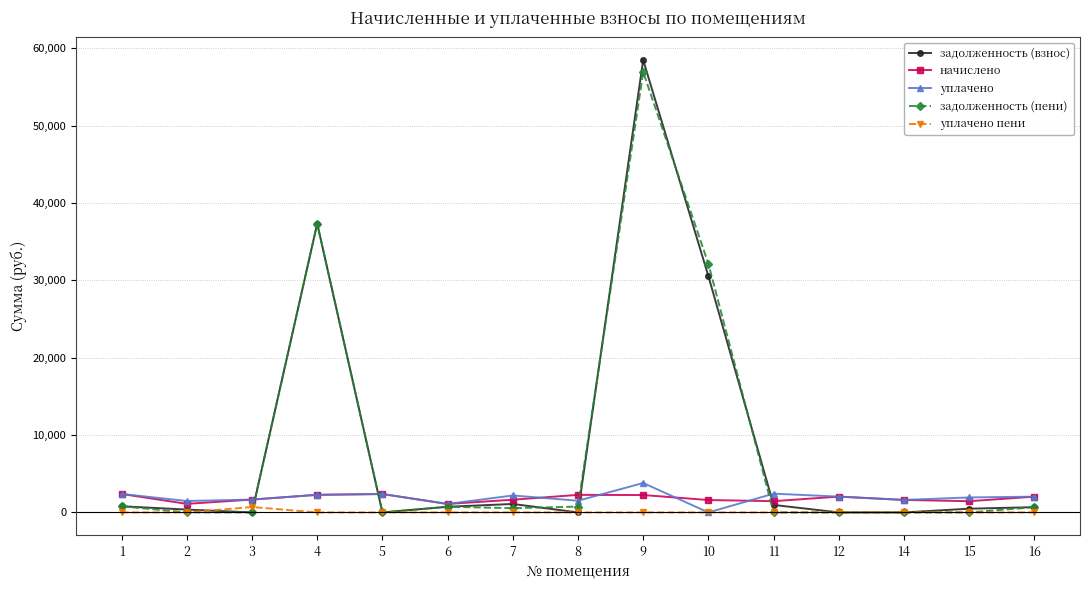

Is the value of задолженность (взнос) at 2 greater than the value of уплачено at 12?

No